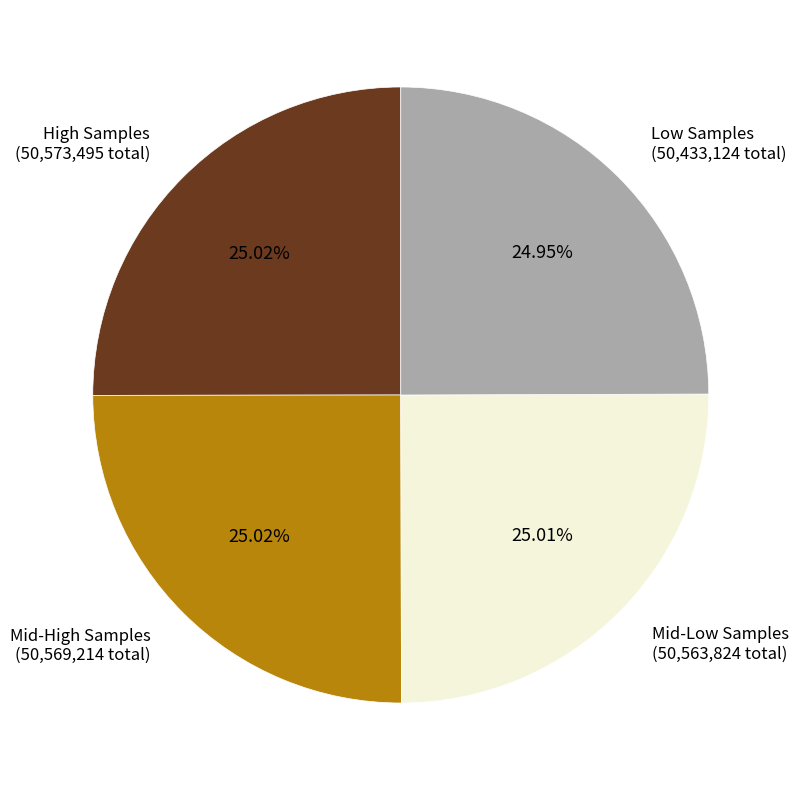

Does any single category account for the majority?

No